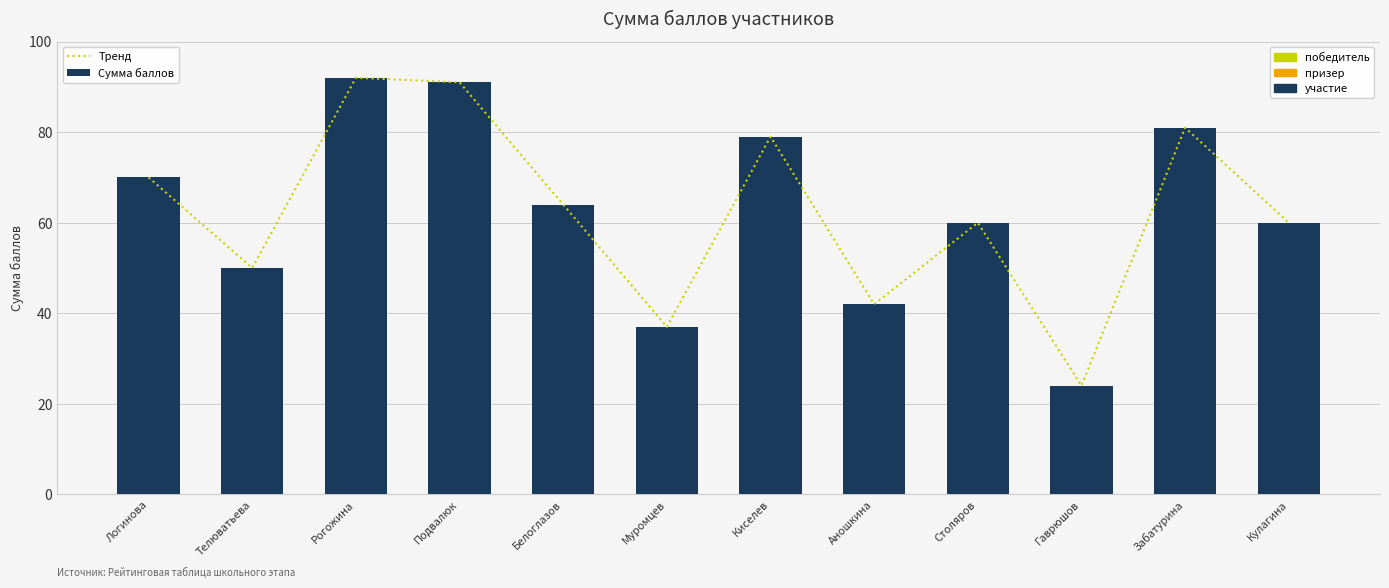

Which series has the largest total across all categories?

Тренд